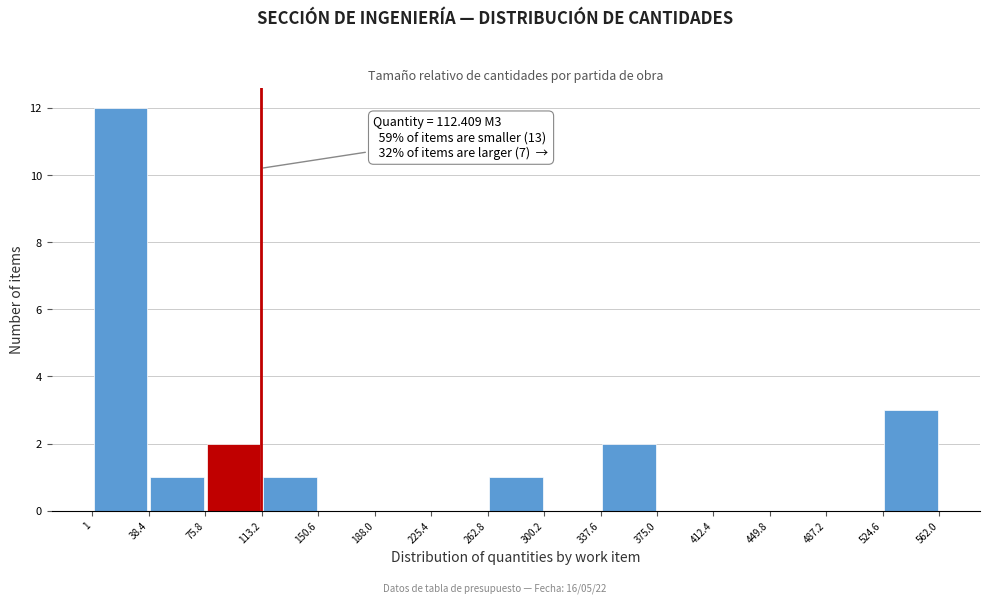

Over which range of the x-axis is the bar tallest?

1 to 38.4